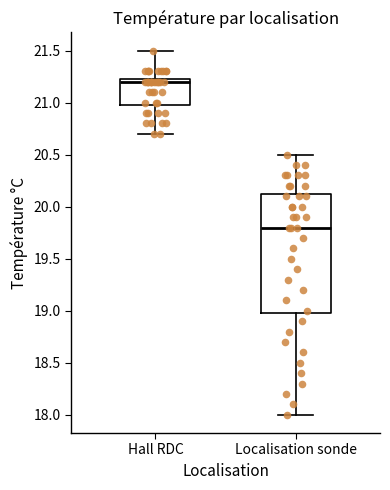

Which box's median line is the highest?

Hall RDC